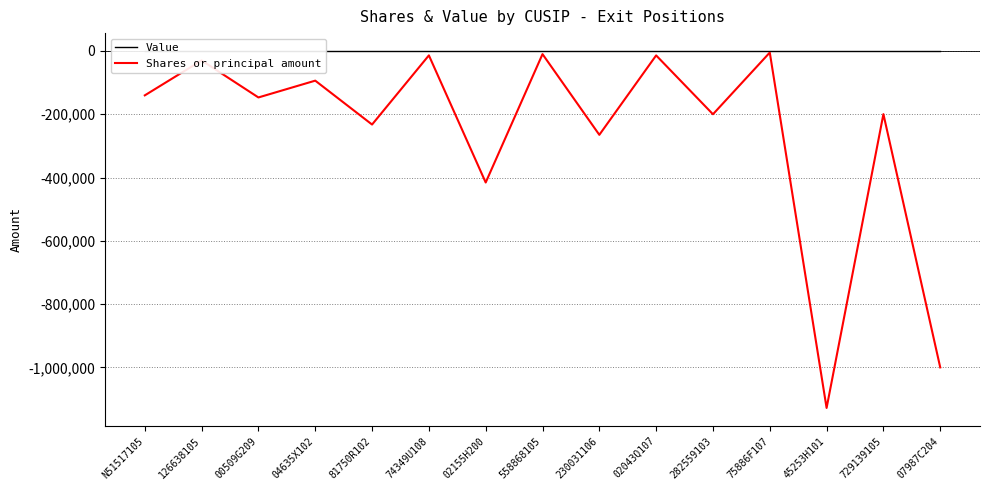

What are all the series names shown in the legend?

Value, Shares or principal amount